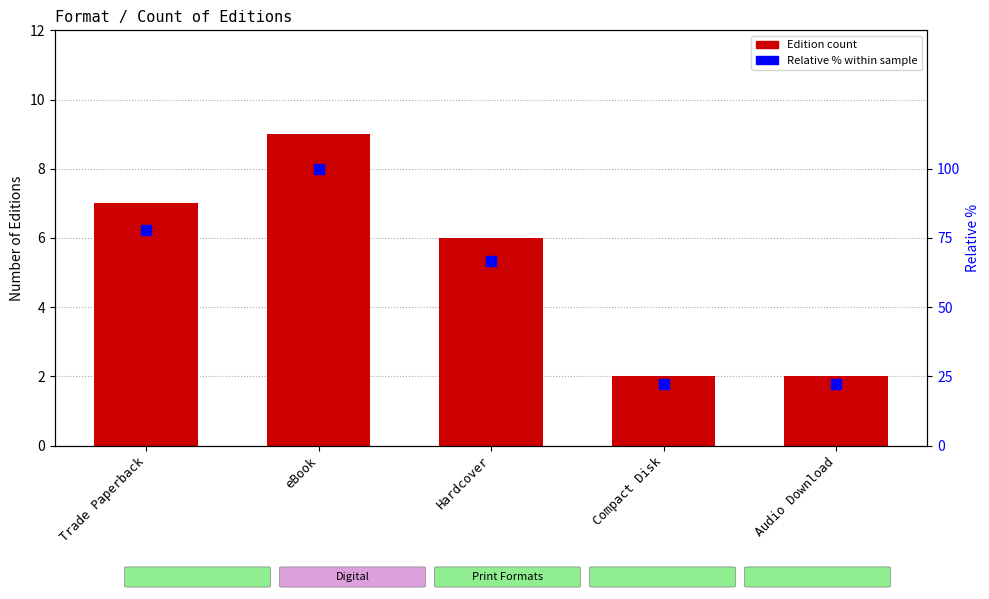

Which series reaches the maximum Y coordinate?

Relative % within formats